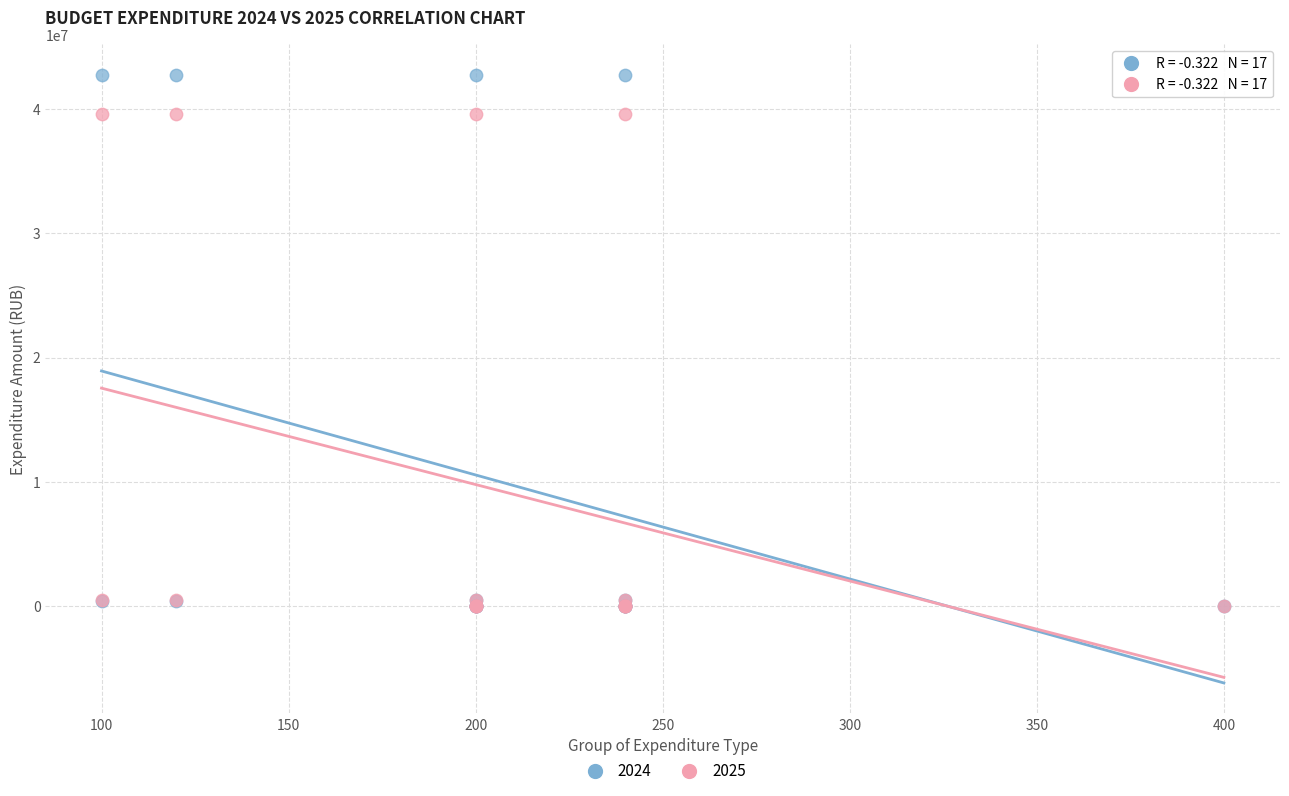

What are all the series names shown in the legend?

2024, 2025